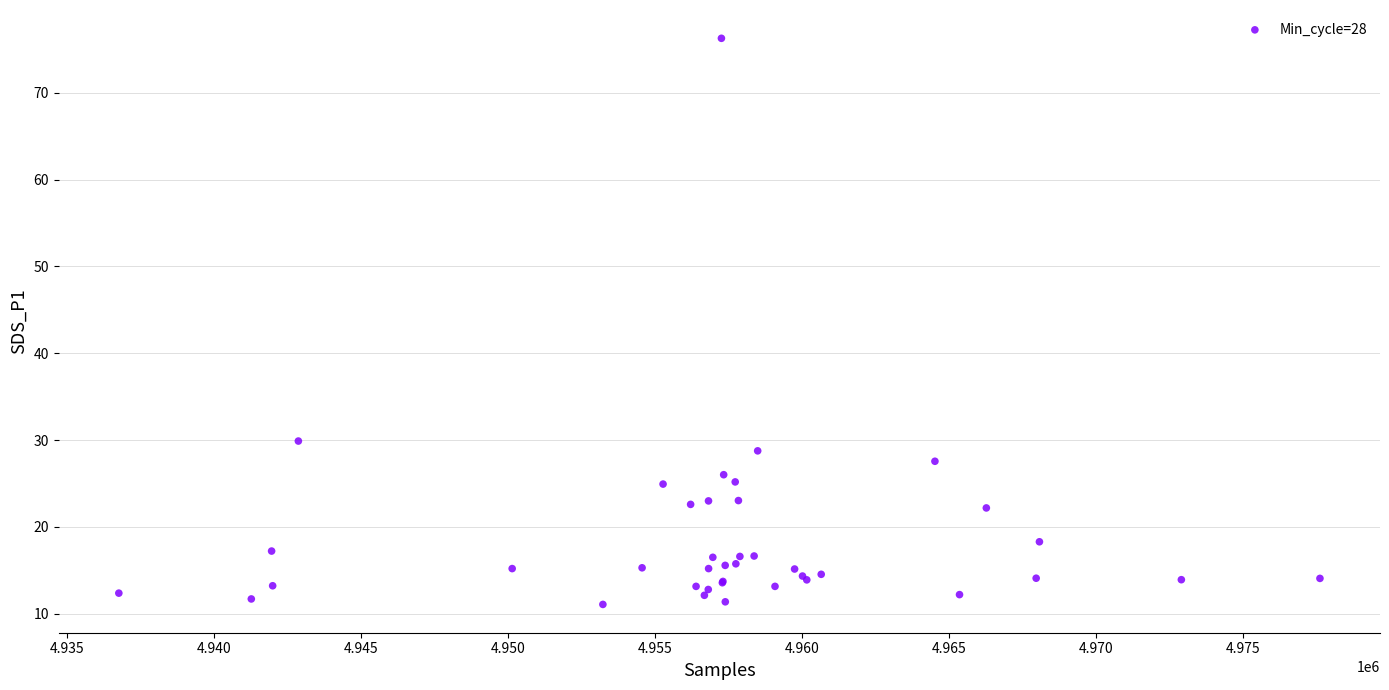

What Y value in the scatter plot is closest to 43?

29.9